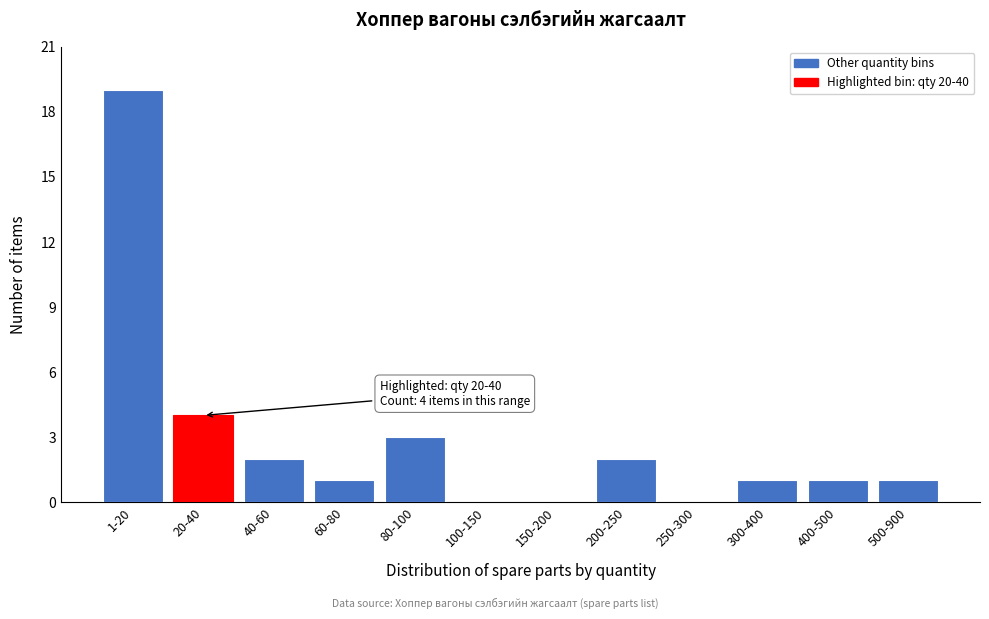

Reading left to right, list all the values displayed in this chart.

1-20=19	20-40=4	40-60=2	60-80=1	80-100=3	100-150=0	150-200=0	200-250=2	250-300=0	300-400=1	400-500=1	500-900=1